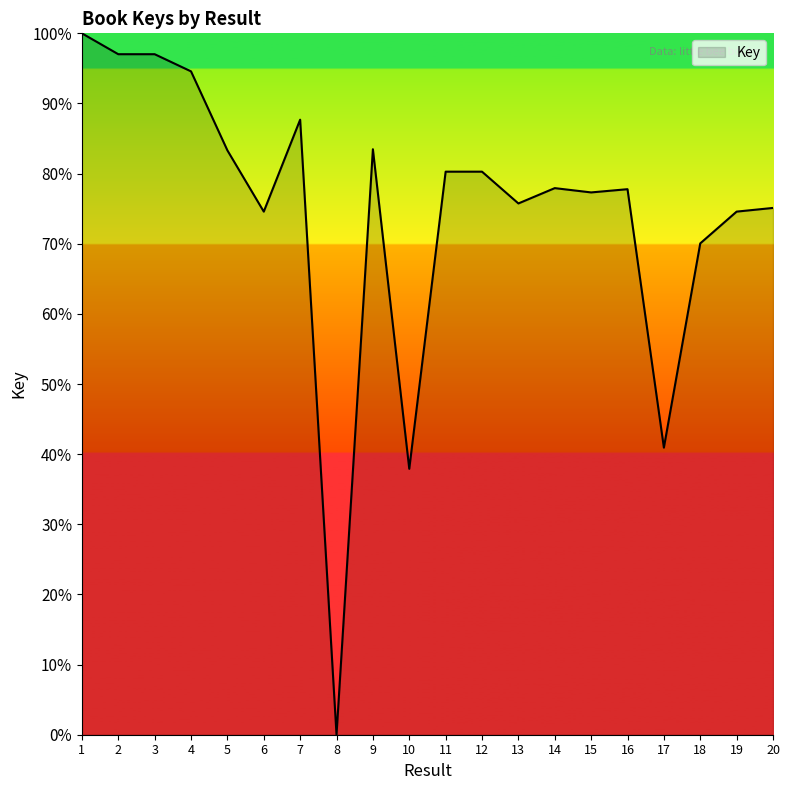

True or false: there are more than 2 points higher than both neighbors.

True